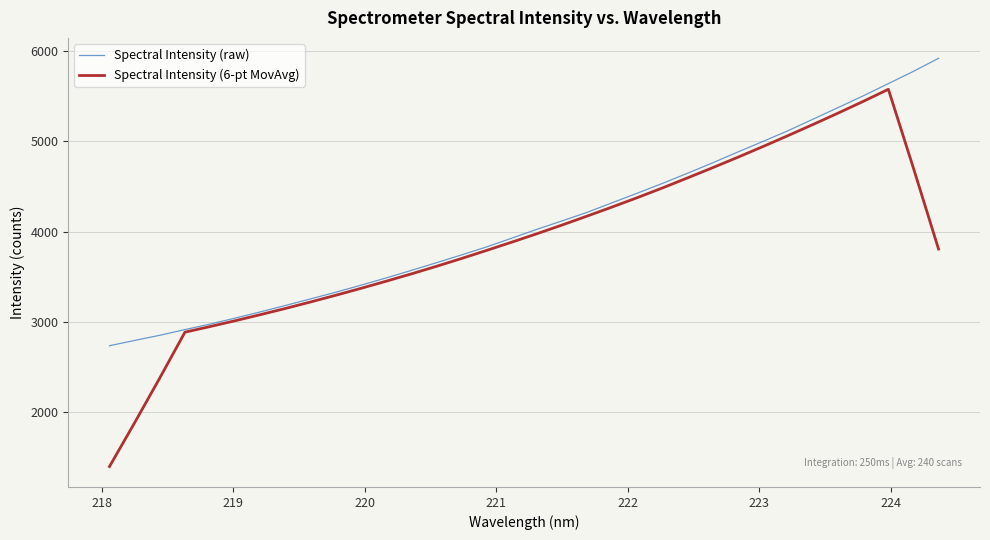

Which series has the widest spread of values?

Spectral Intensity (6-pt MovAvg)